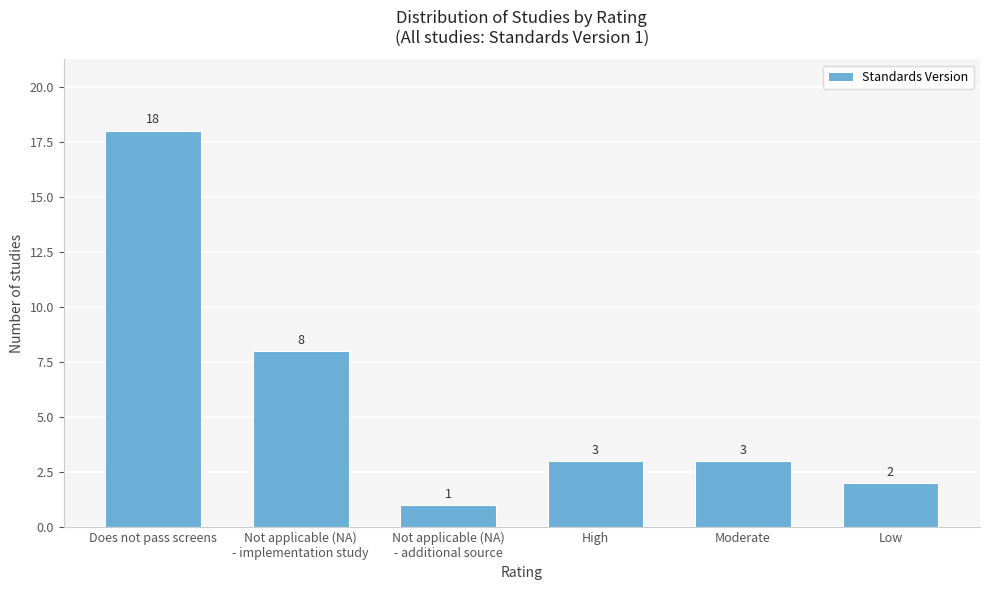

Reading left to right, transcribe all the data shown in this chart.

18	8	1	3	3	2